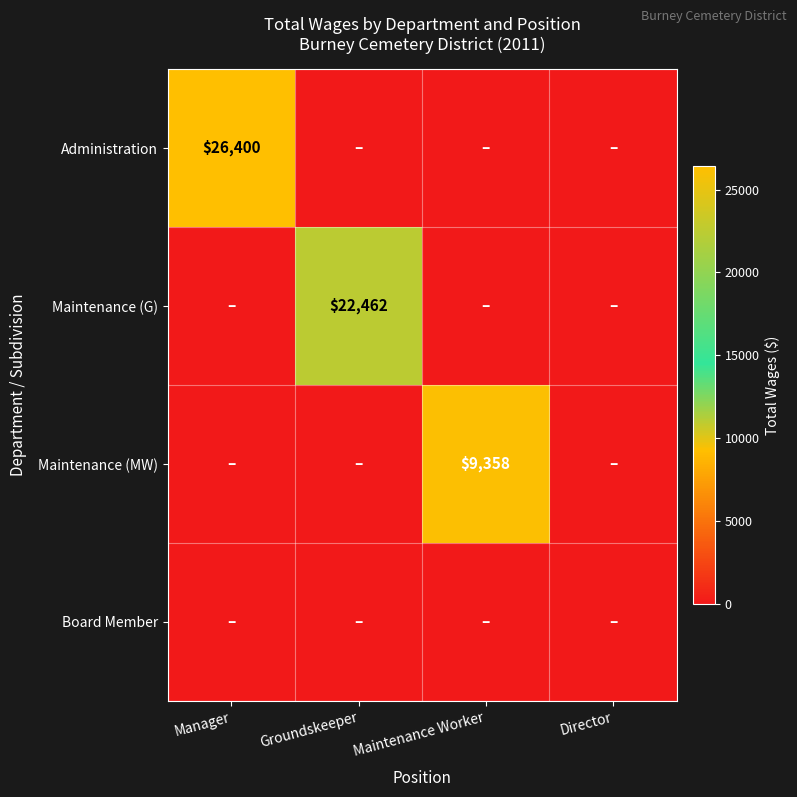

List the series in order of their peak value, lowest first.

Board Member, Maintenance (MW), Maintenance (G), Administration